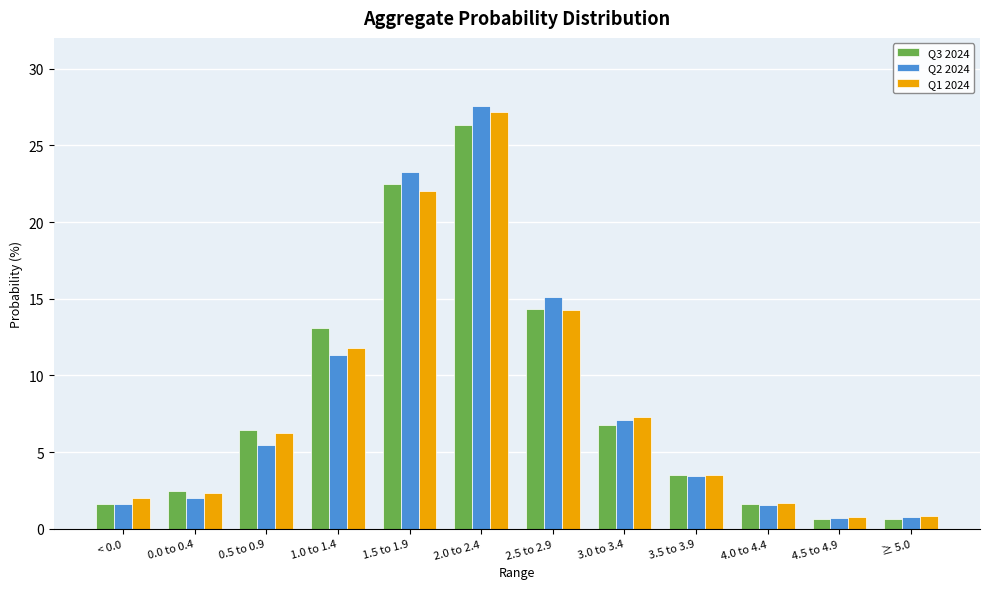

What position from the left is 3.5 to 3.9?

9